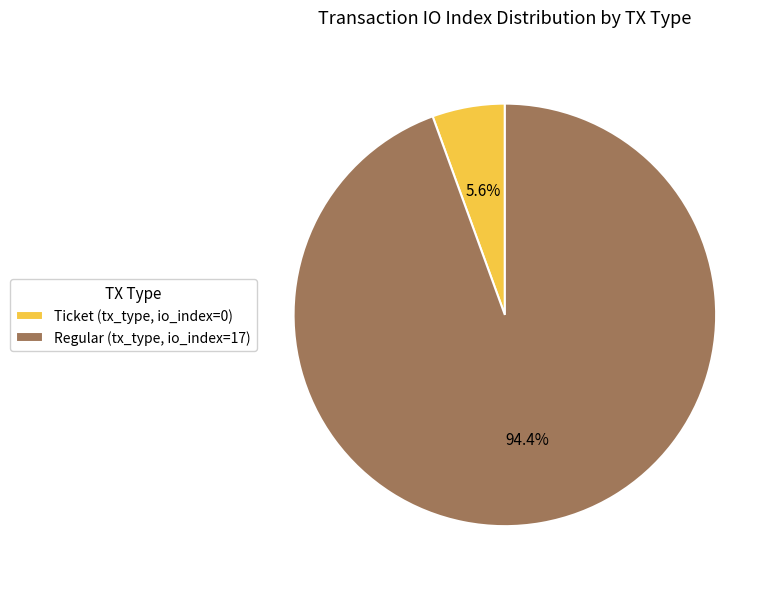

Does any single category account for the majority?

Yes